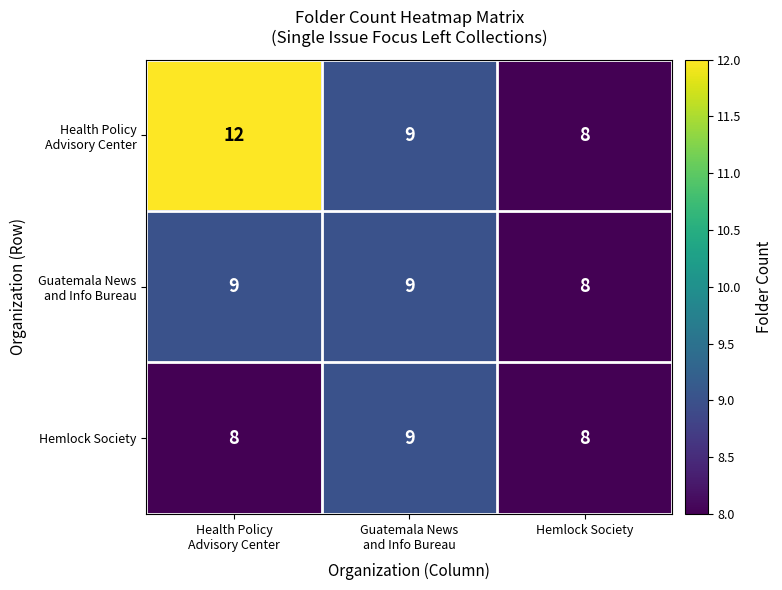

What is the minimum value shown in the chart?

8